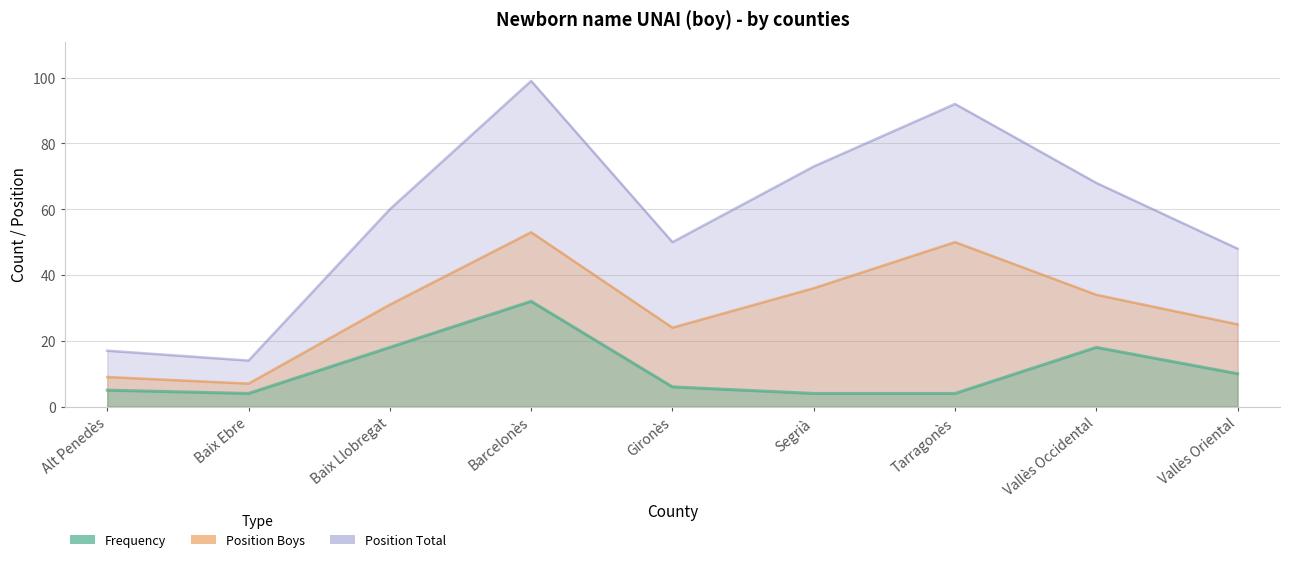

Does the chart have visible grid lines?

Yes